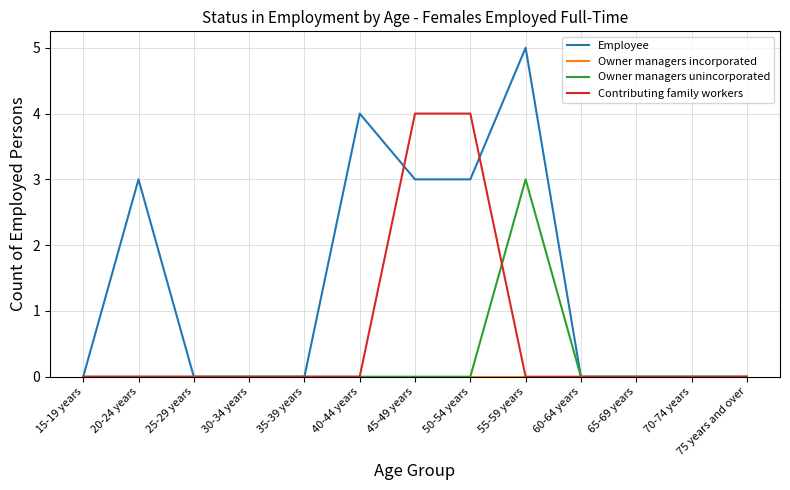

How many Employee values are between 0 and 3?

11